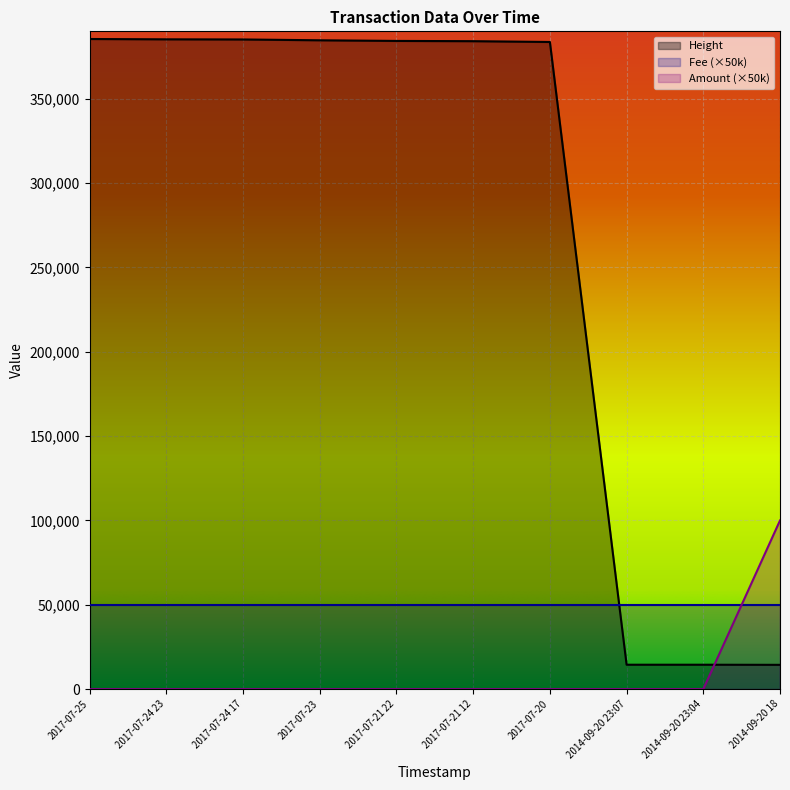

Which series ends up on top after the final intersection of Amount and Height?

Amount